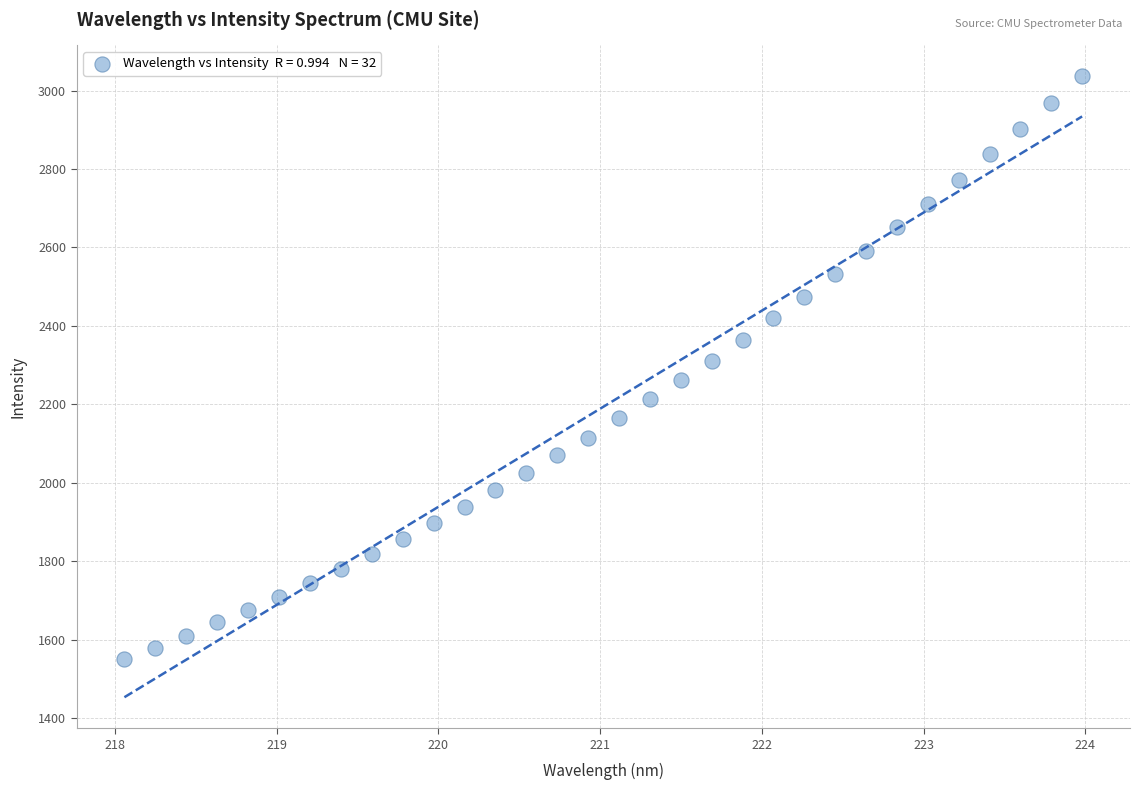

What is the range of X values (max minus min)?

5.9